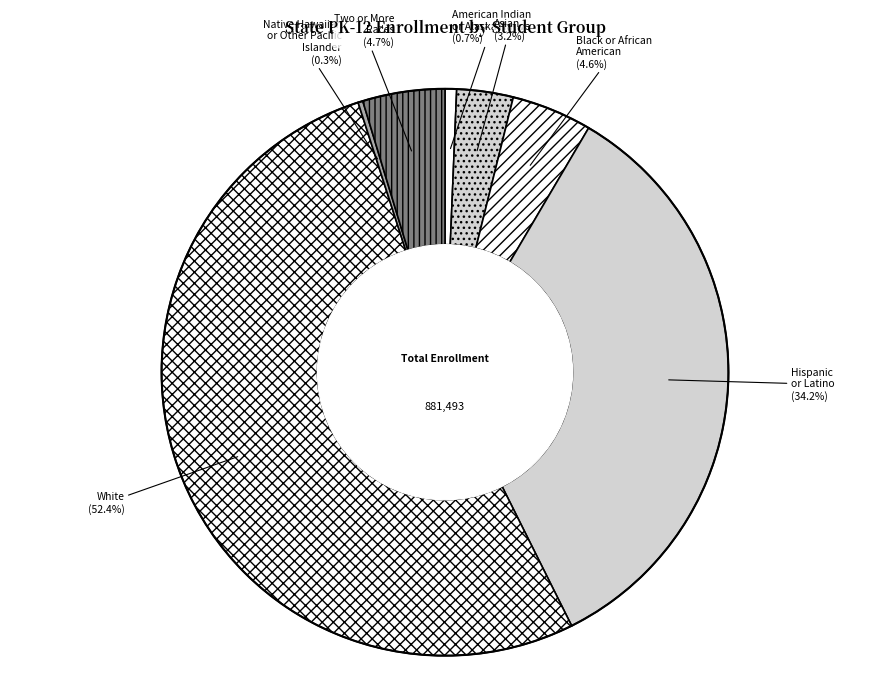

Is the sum of American Indian or Alaska Native and Asian greater than half?

No